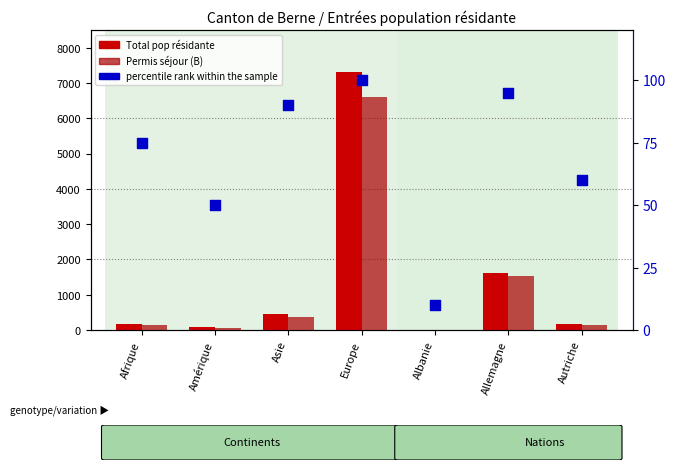

Which series reaches the maximum Y coordinate?

Total pop résidante